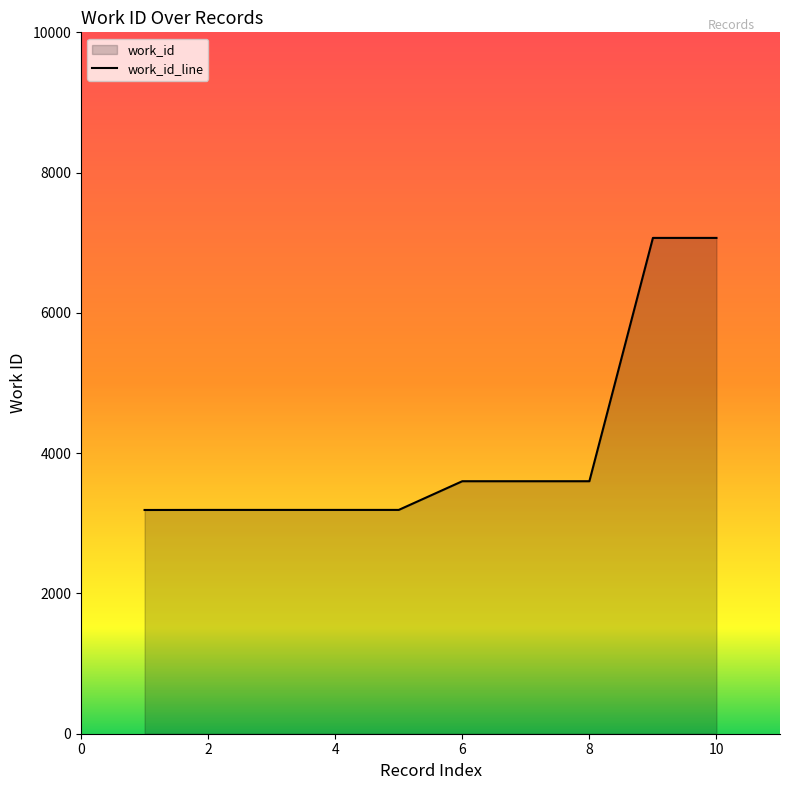

What is the maximum value shown in the chart?

7069